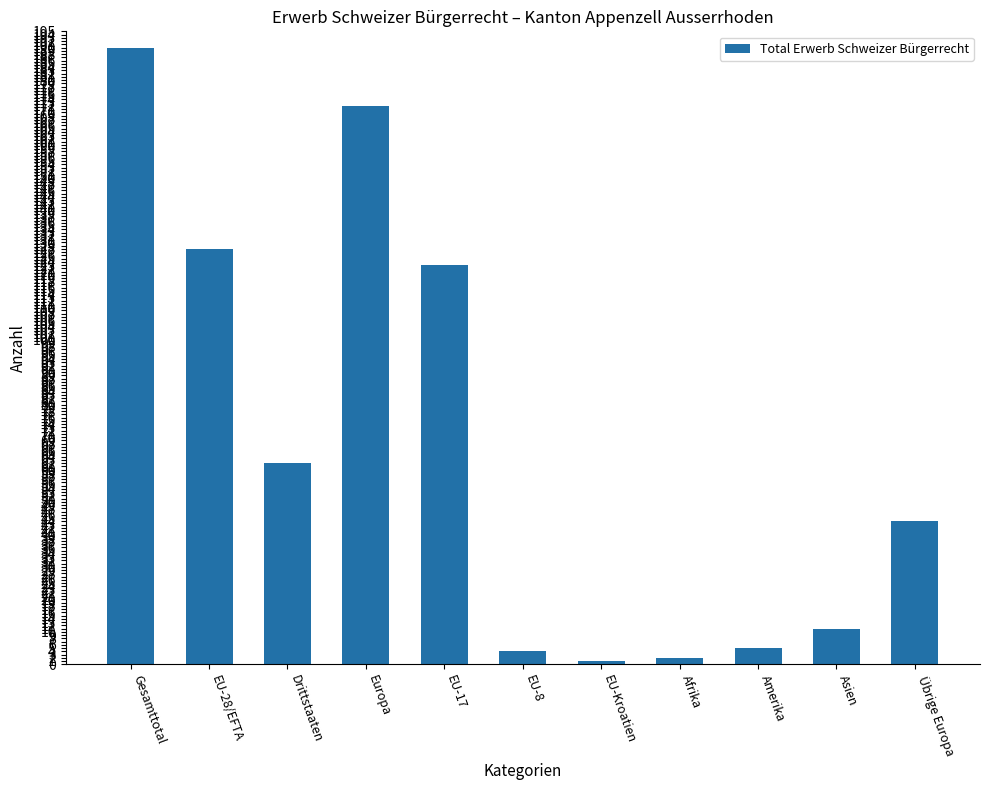

What is the greatest value displayed?

190